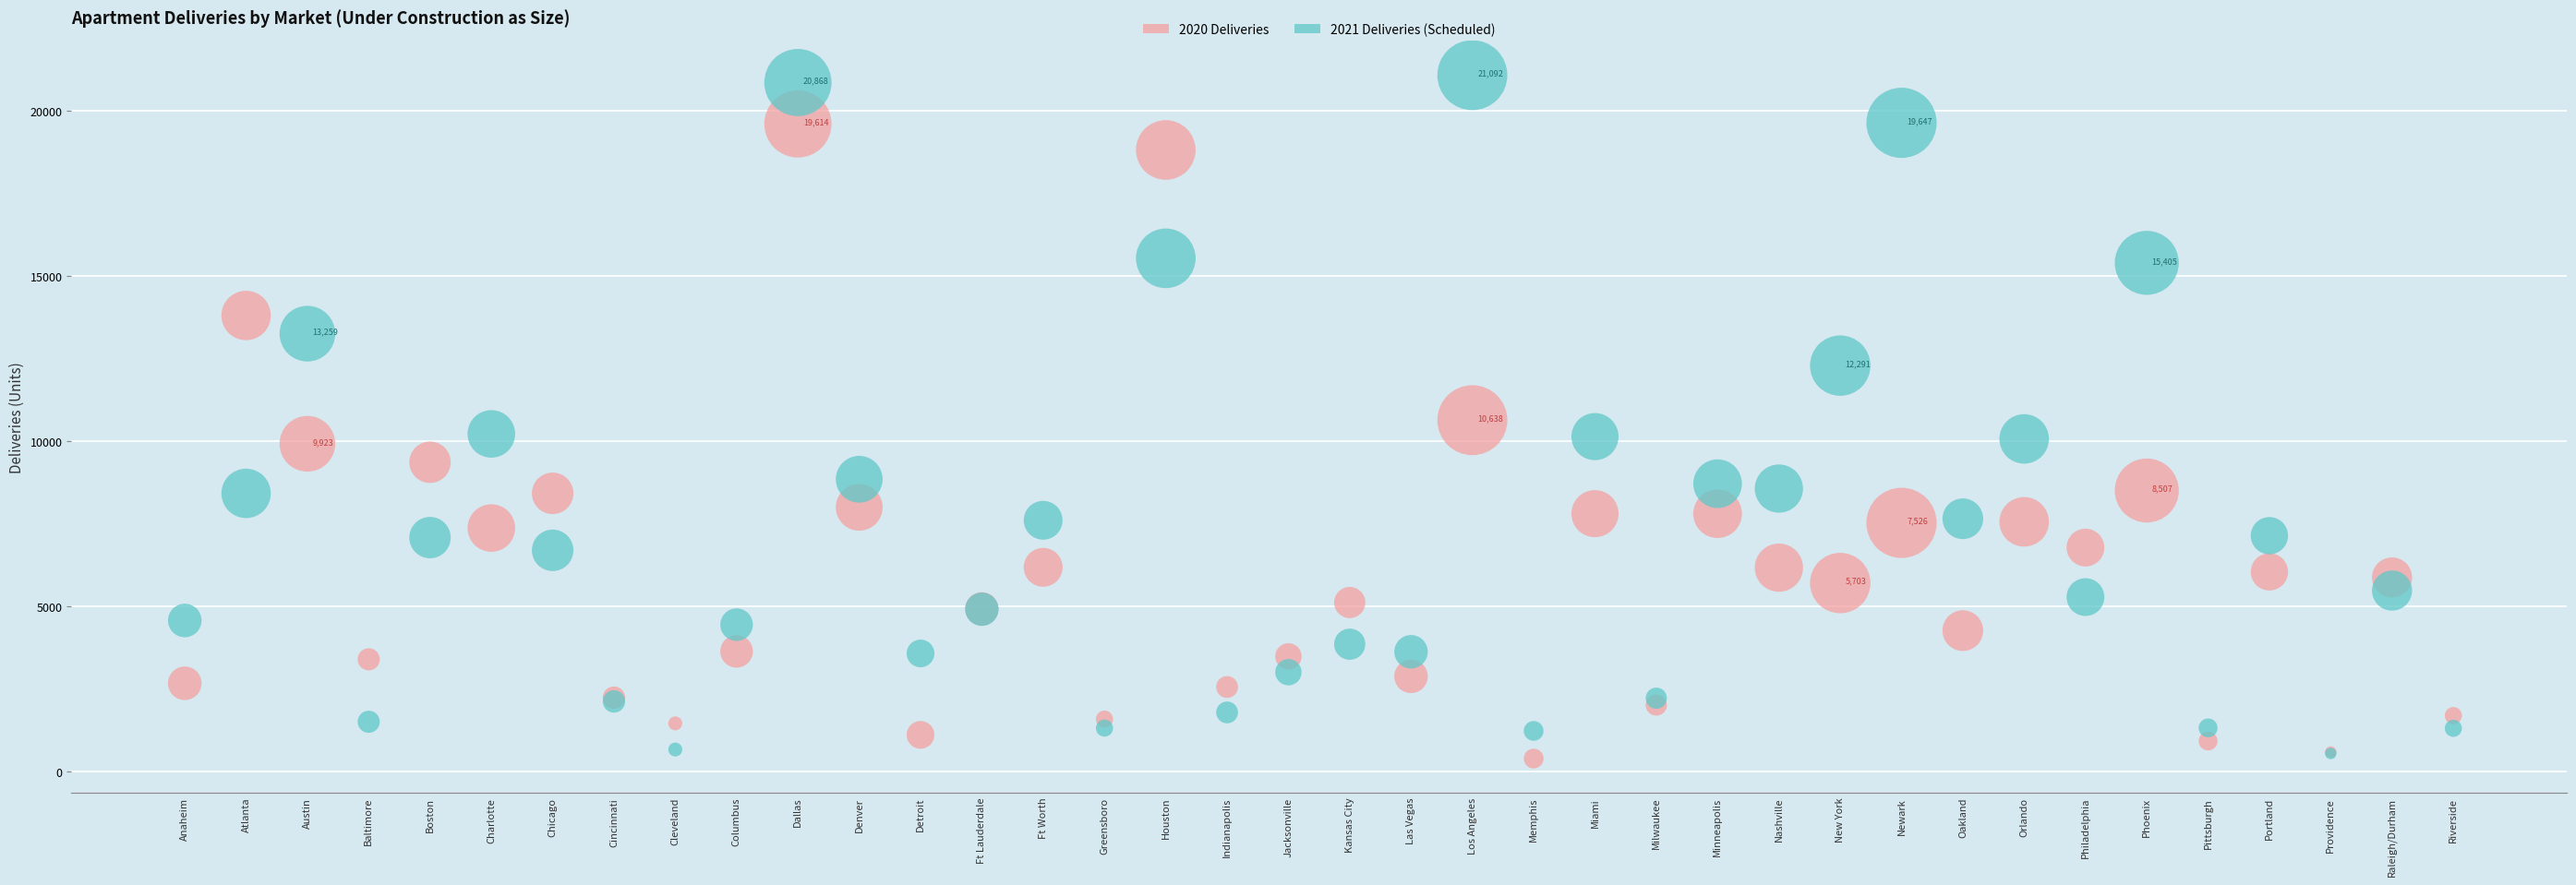

What are all the series names shown in the legend?

2020 Deliveries, 2021 Deliveries (Scheduled)